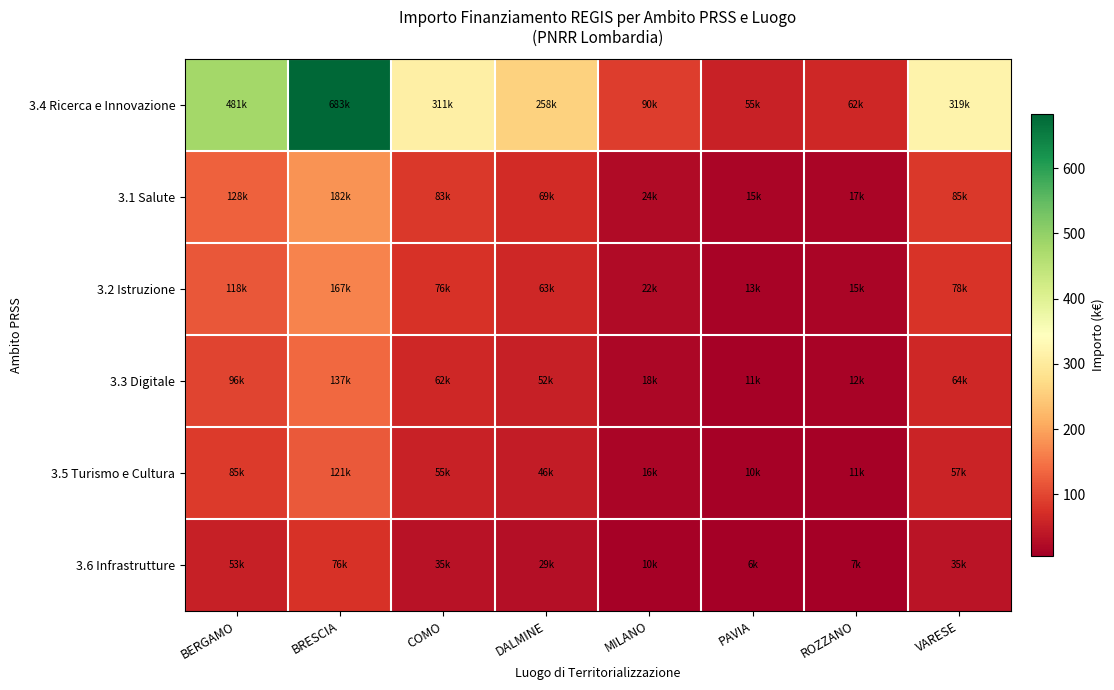

Which series has the largest range (max minus min)?

3.4 Ricerca e Innovazione